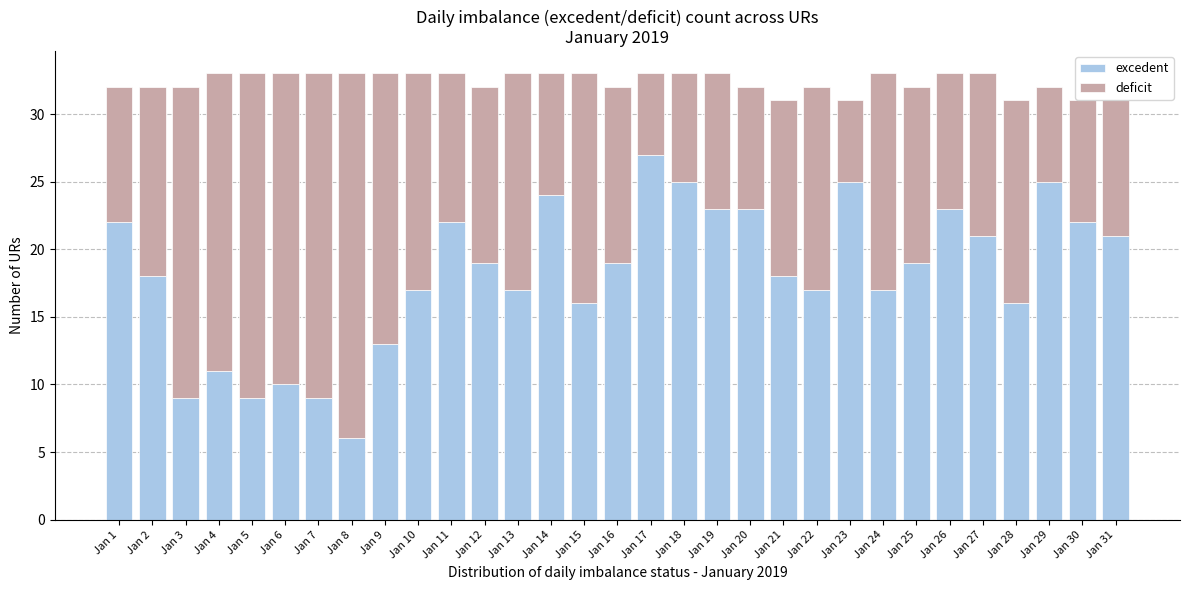

What is the total value across all series at Jan 5?

33